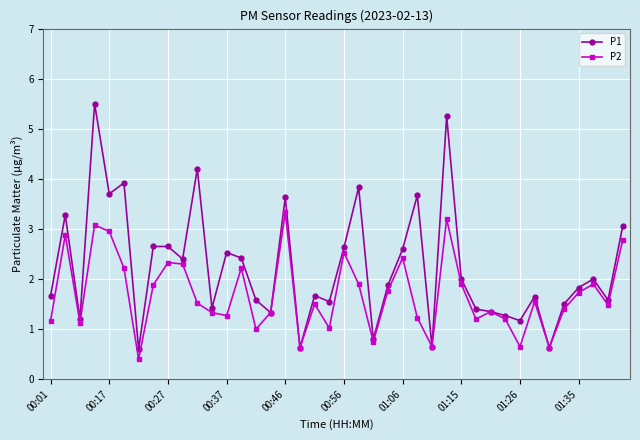

List the series in order of their overall mean, lowest first.

P2, P1